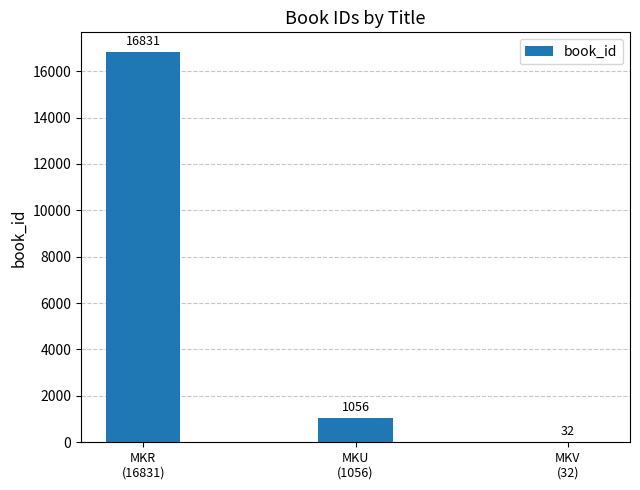

What is the maximum value shown in the chart?

16831